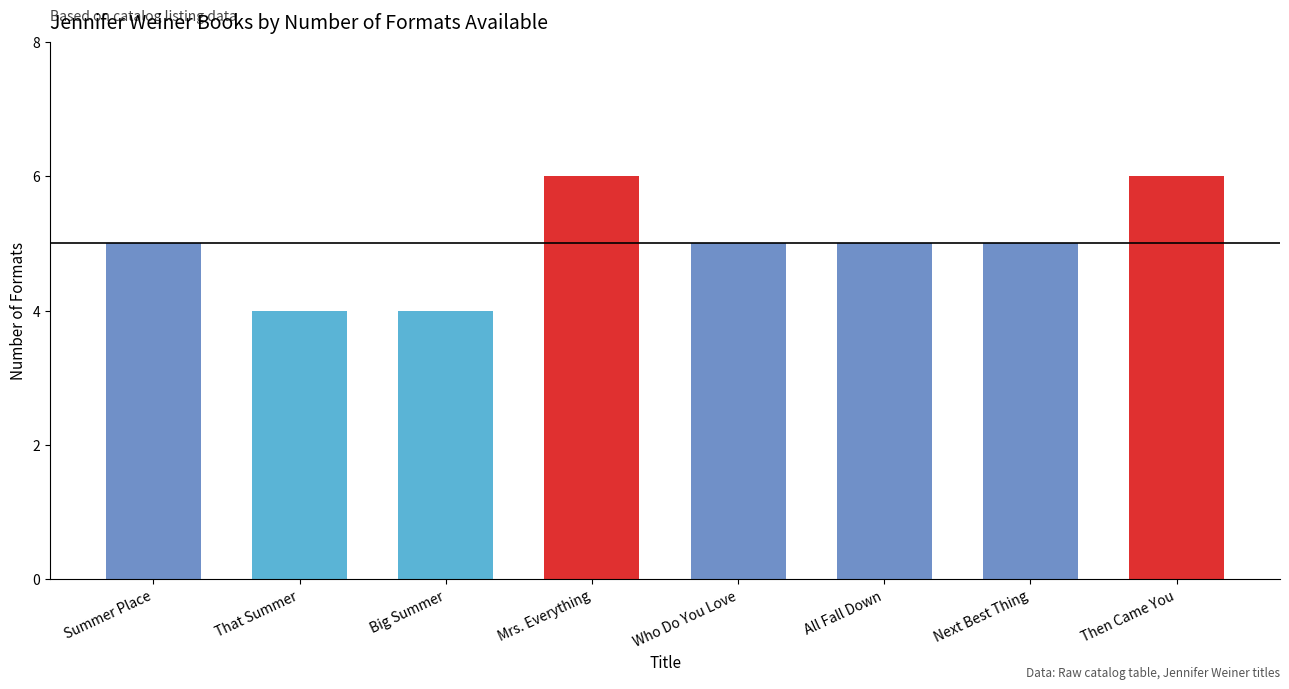

What is the smallest value displayed?

4